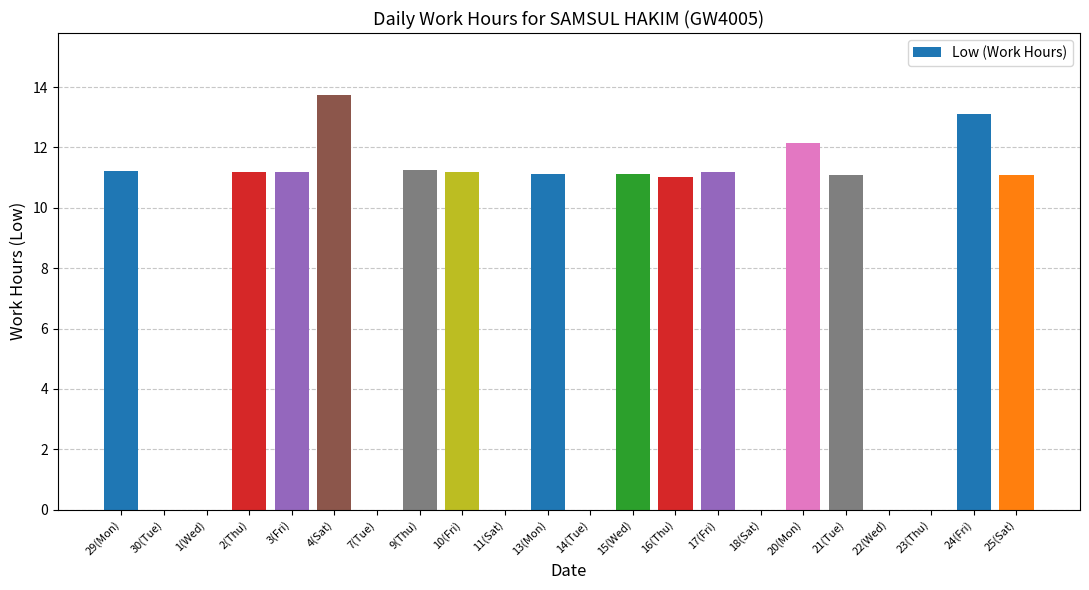

What is the sum of all values?

161.7